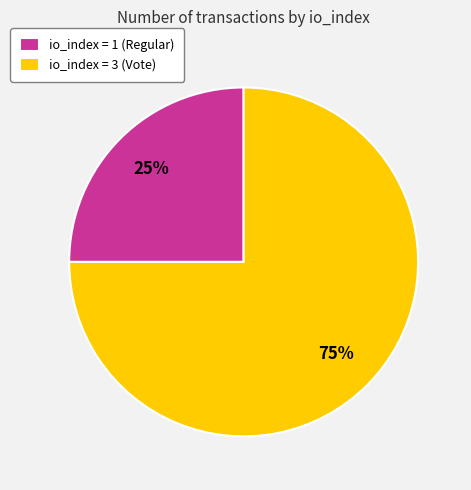

To the nearest percent, what is the difference between the largest and smallest slice percentages?

50%